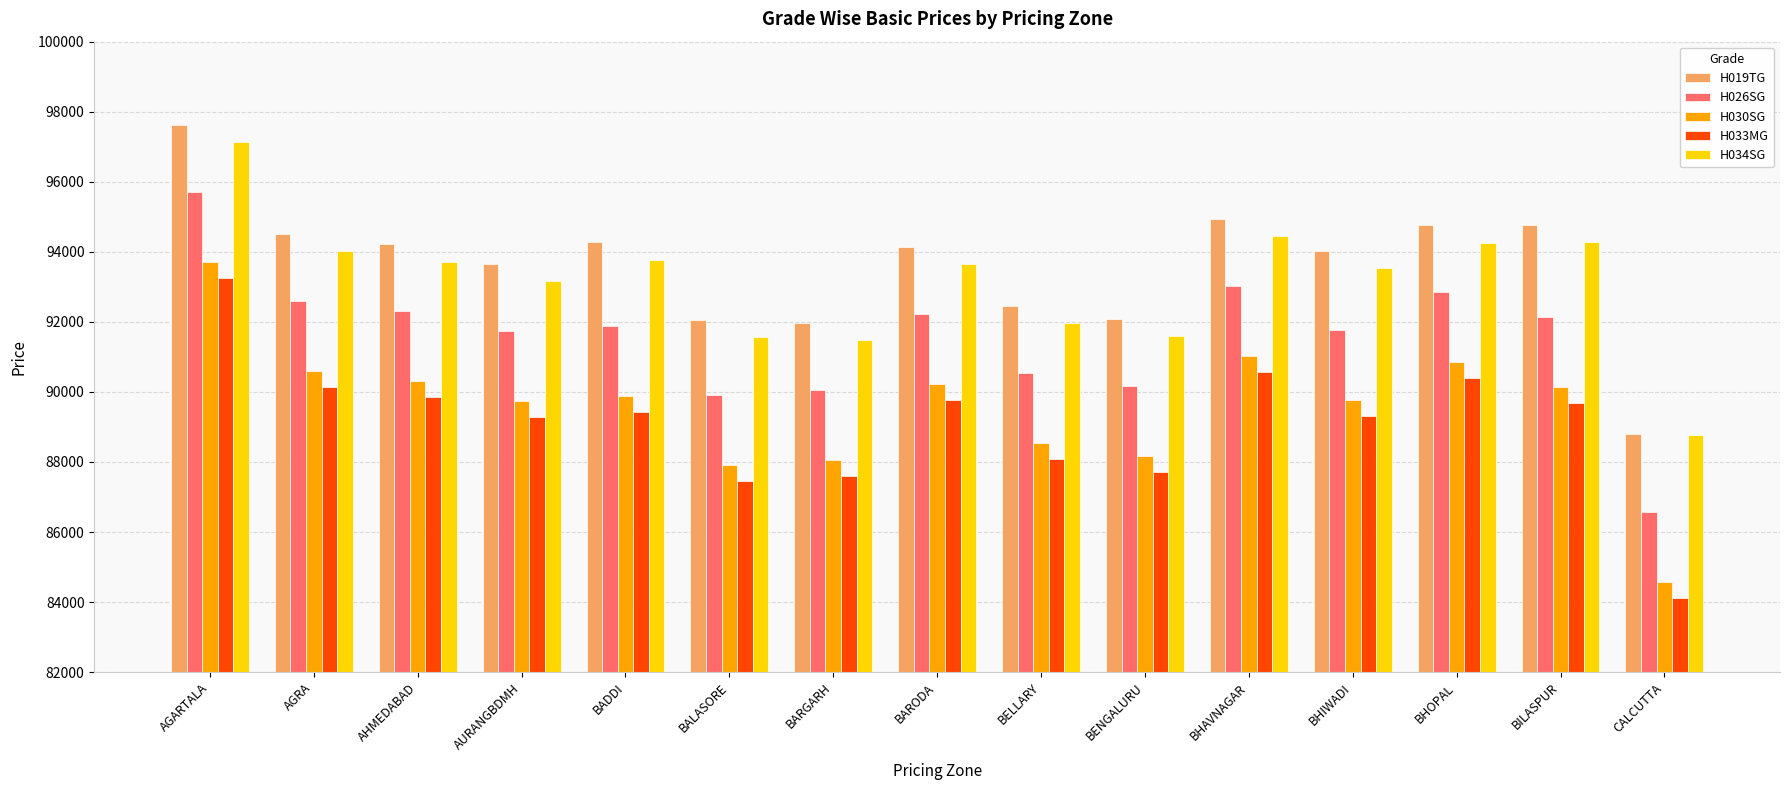

Which series has the largest total across all categories?

H019TG